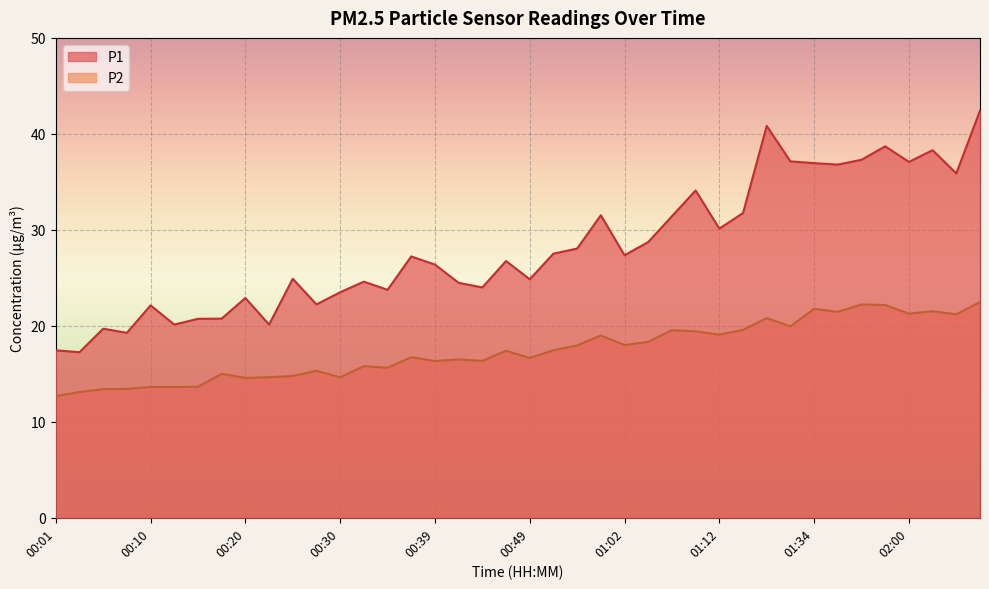

The P2 series shows 21.4 at 01:45. True or false?

True